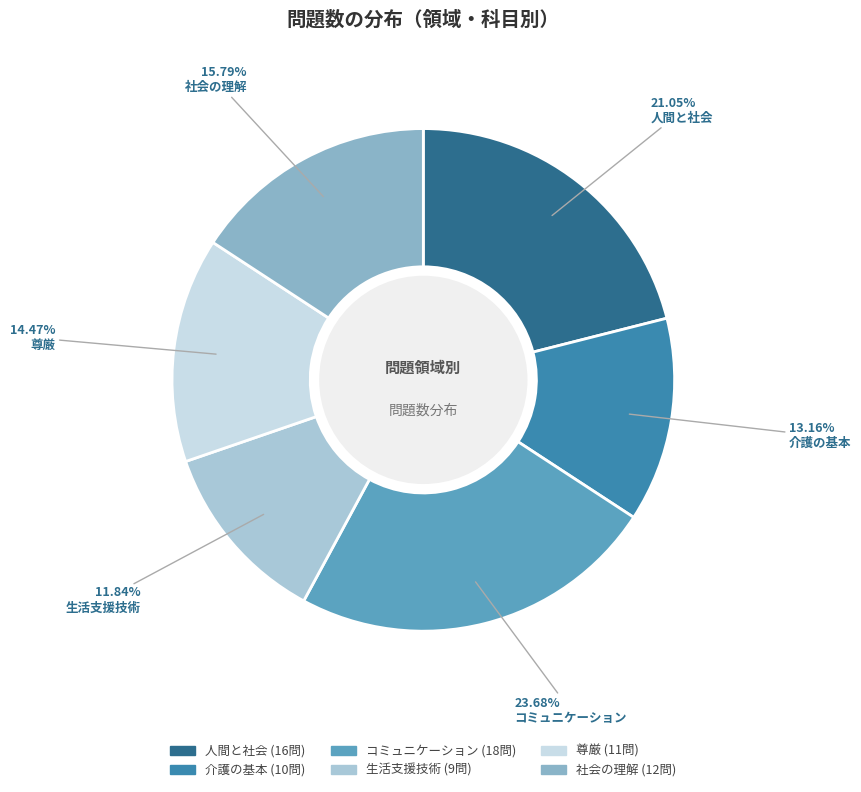

To the nearest percent, what percentage of the pie is 生活支援技術?

12%